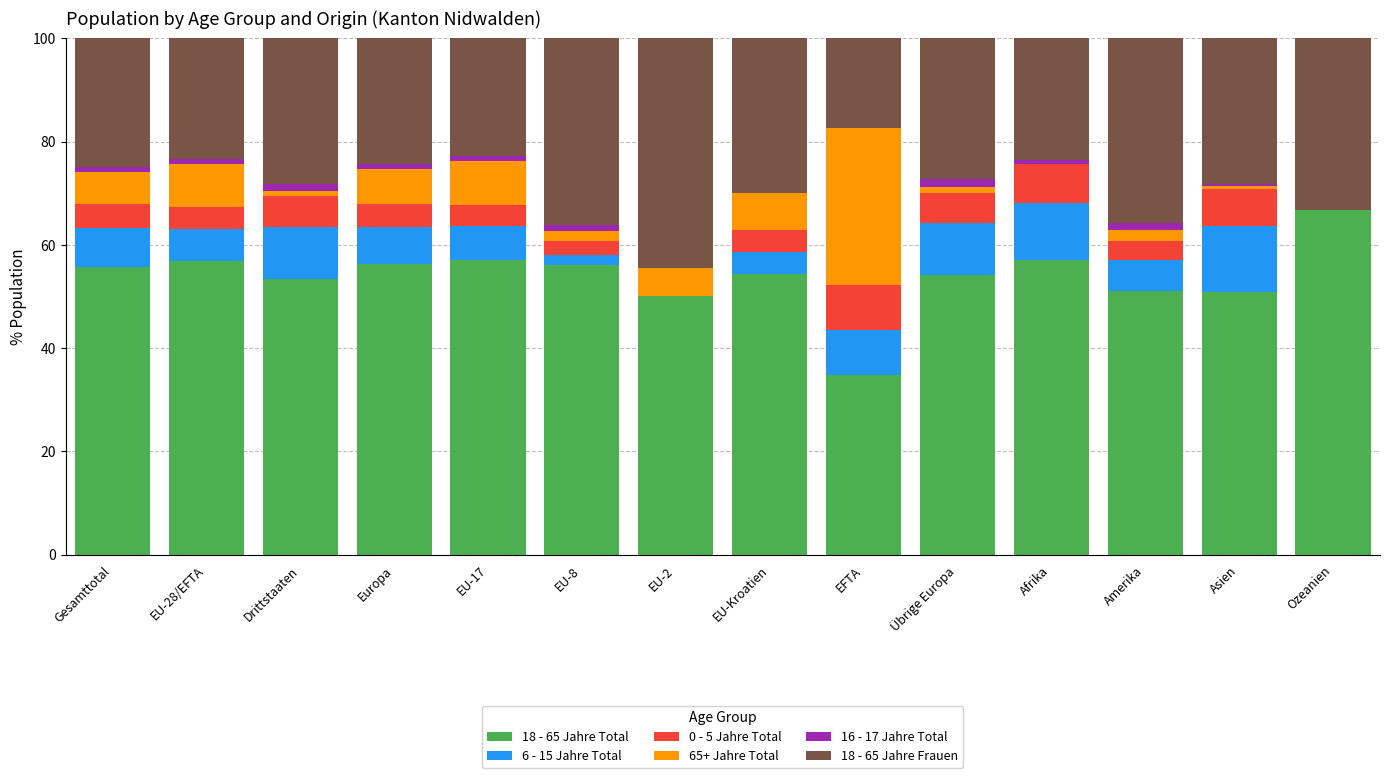

The value of 18 - 65 Jahre Total at Europa is 90.1. True or false?

False